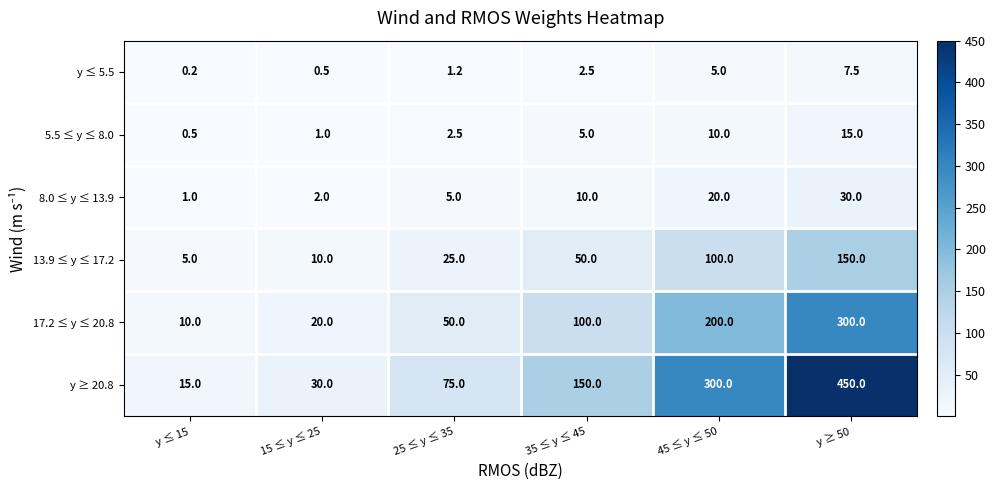

At how many categories does at least one series exceed 73?

4